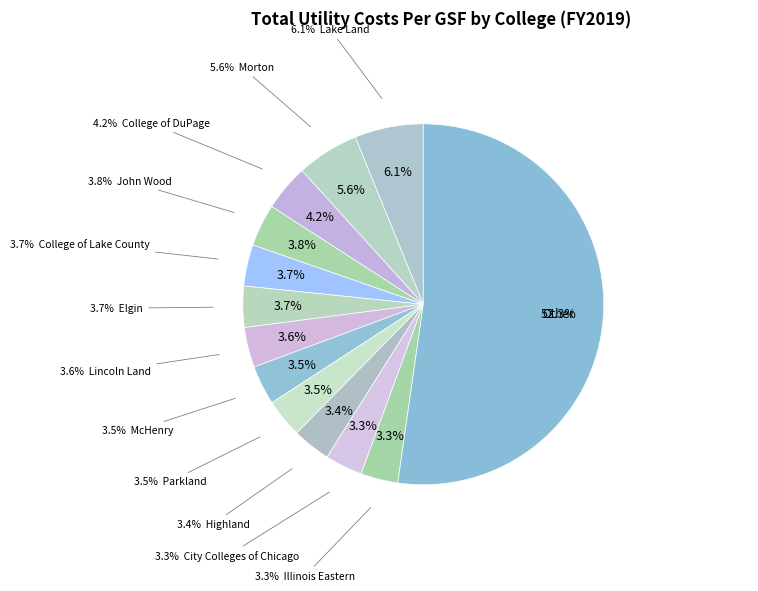

Is it true that Illinois Central is 16% of the pie?

False